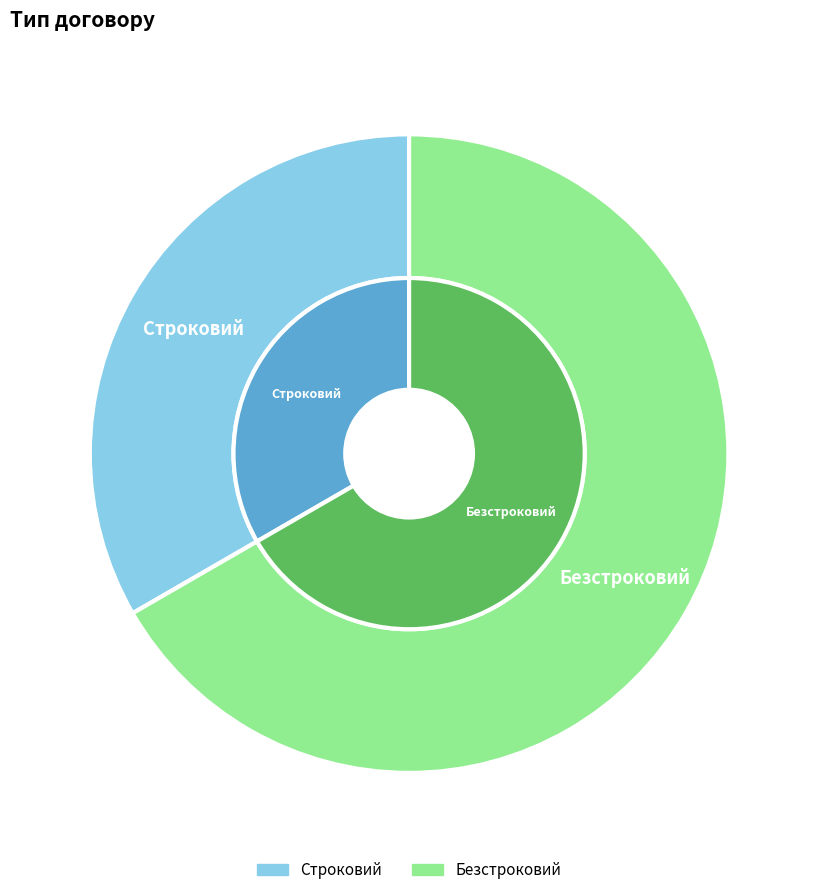

What is the total percentage of Безстроковий and Строковий?

100.0%